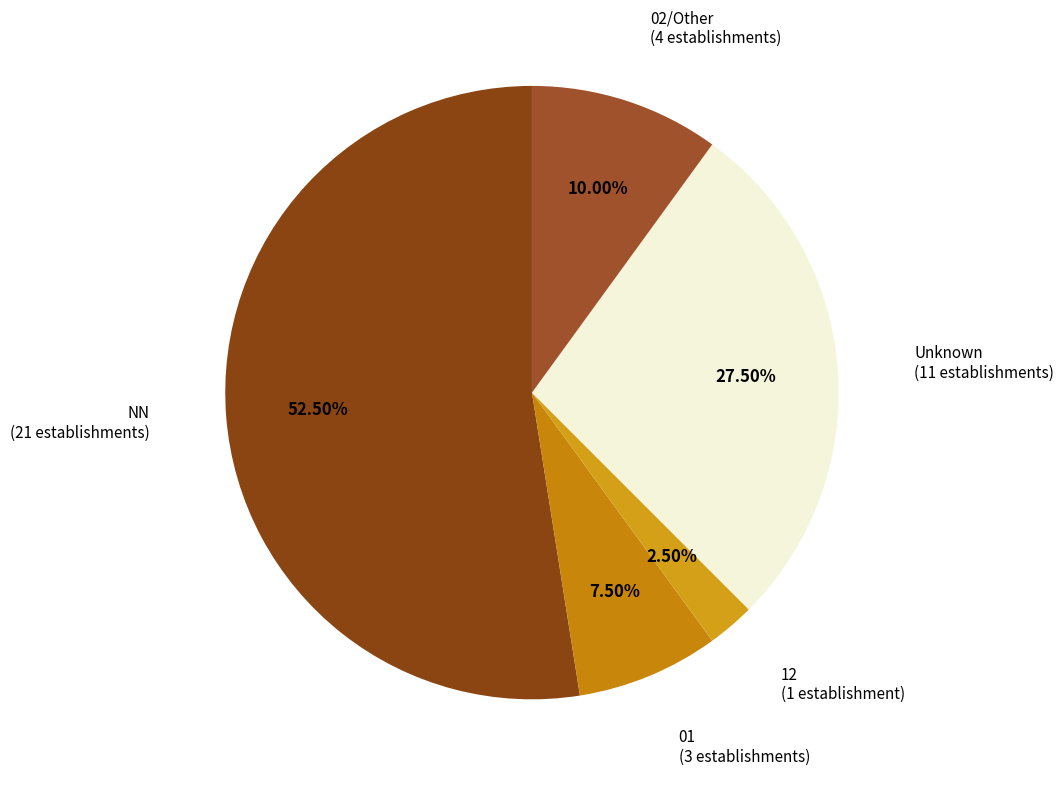

Is the sum of 02/Other (4 establishments) and 12 (1 establishment) greater than half?

No